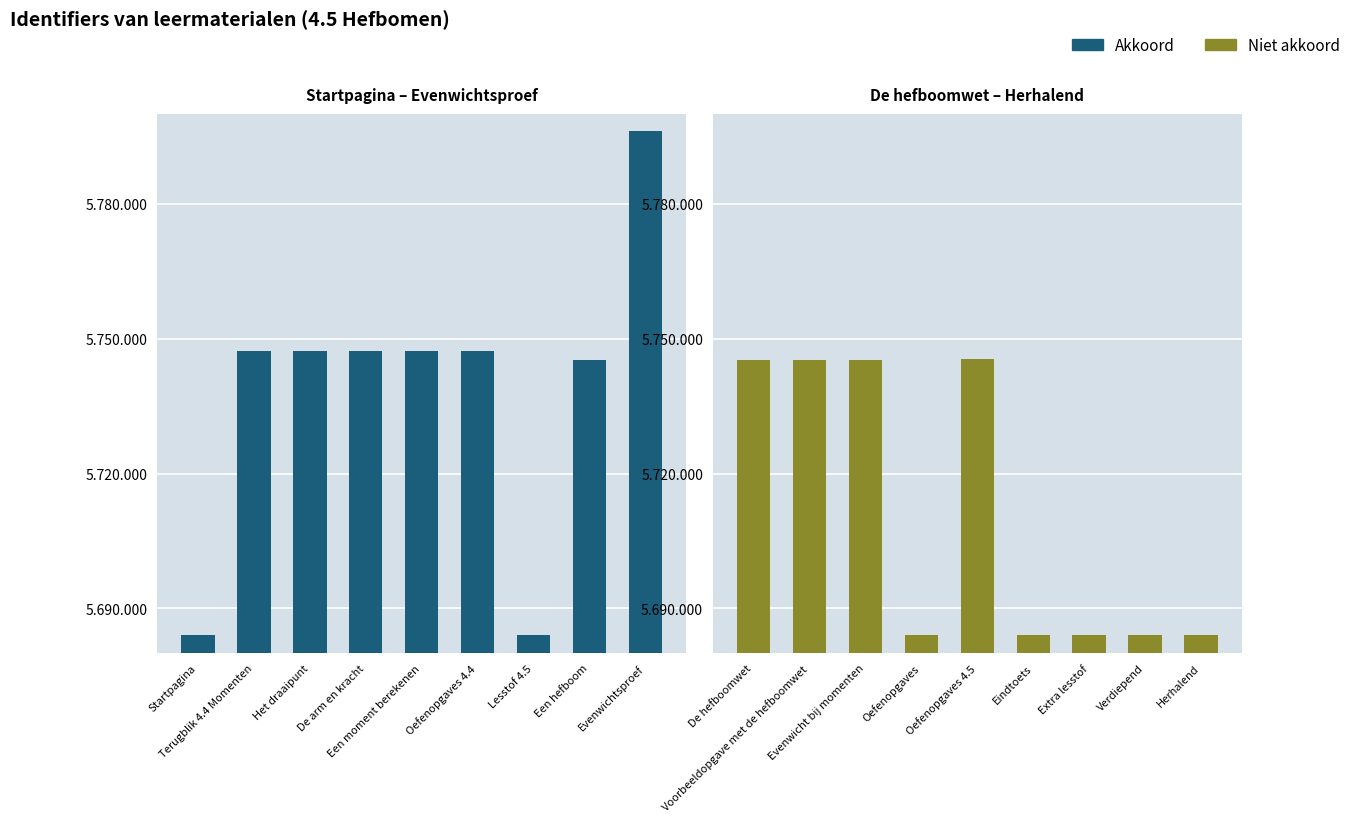

How many categories are shown in the chart?

9